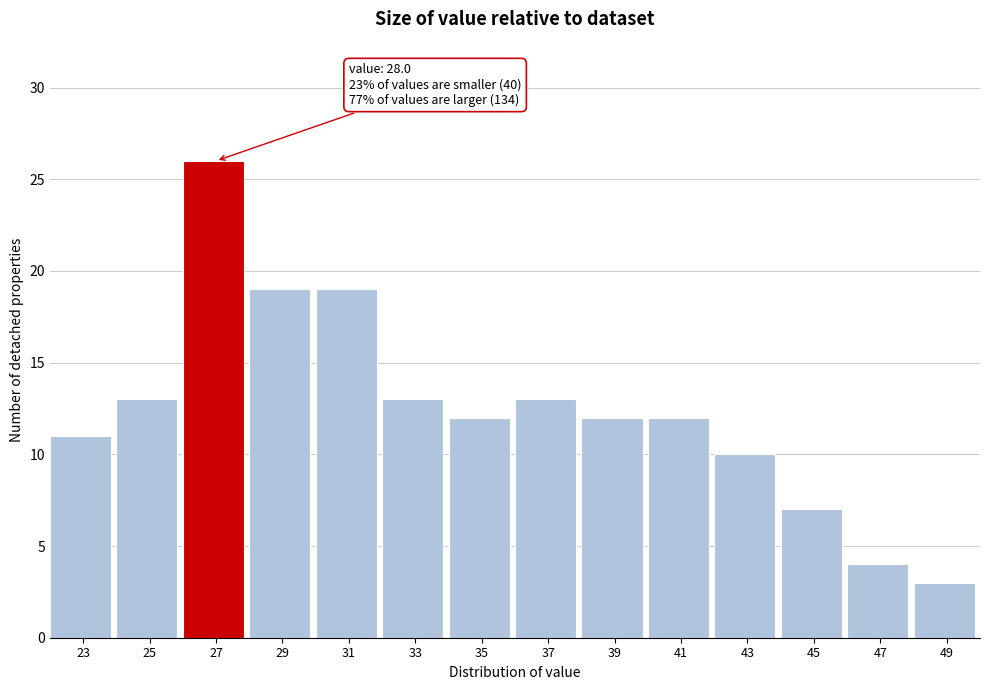

Reading right to left, extract all data points from this chart.

3	4	7	10	12	12	13	12	13	19	19	26	13	11